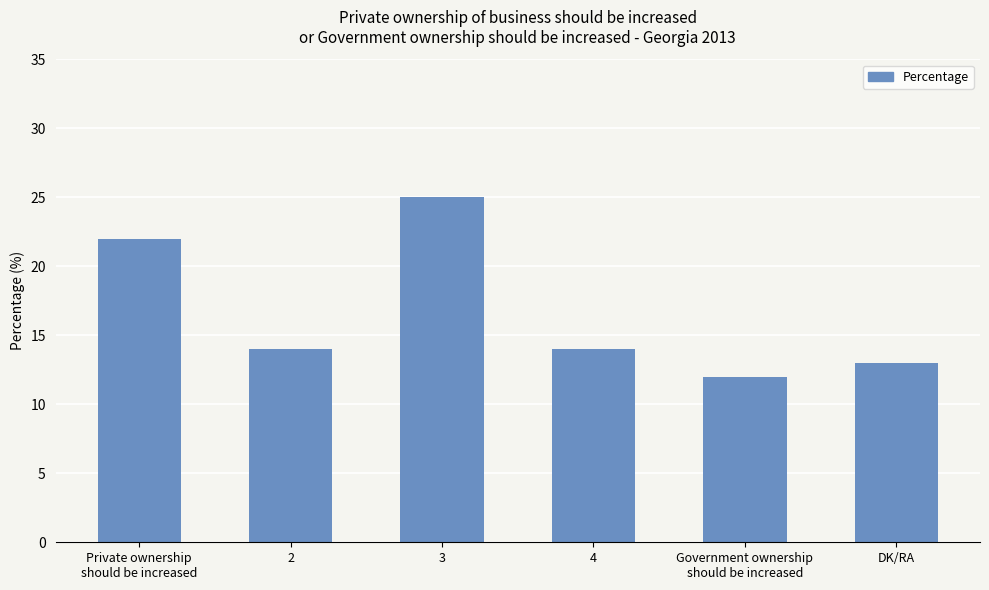

Reading left to right, list all the values displayed in this chart.

22	14	25	14	12	13